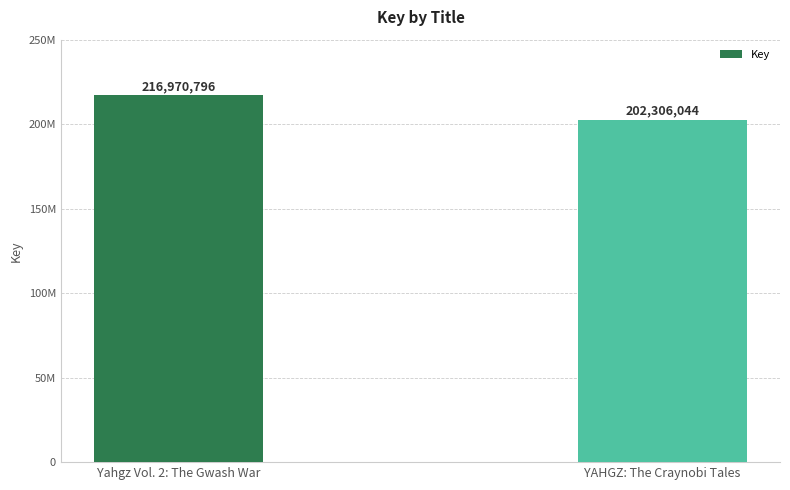

How many bars are there in total?

2